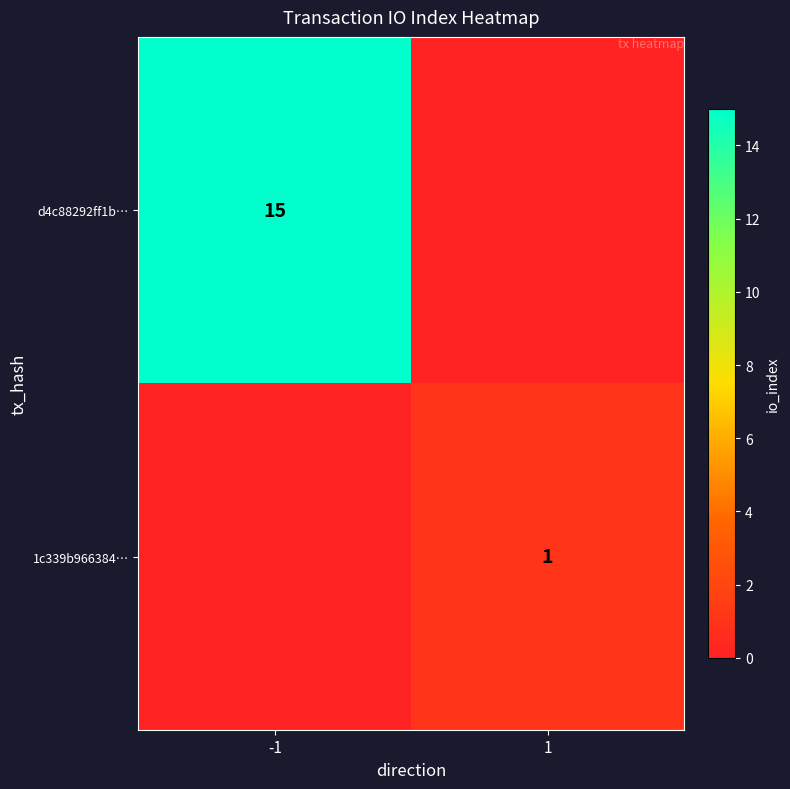

The d4c88292ff1b… series shows 15 at -1. True or false?

True